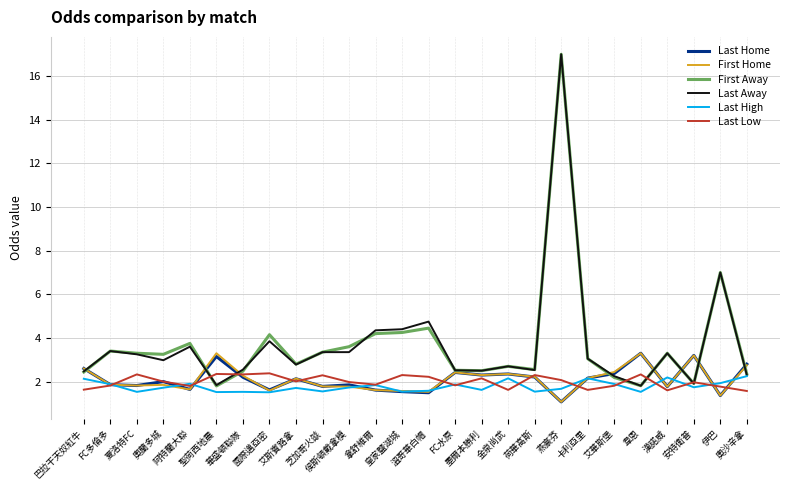

What are all the series names shown in the legend?

Last Home, First Home, First Away, Last Away, Last High, Last Low